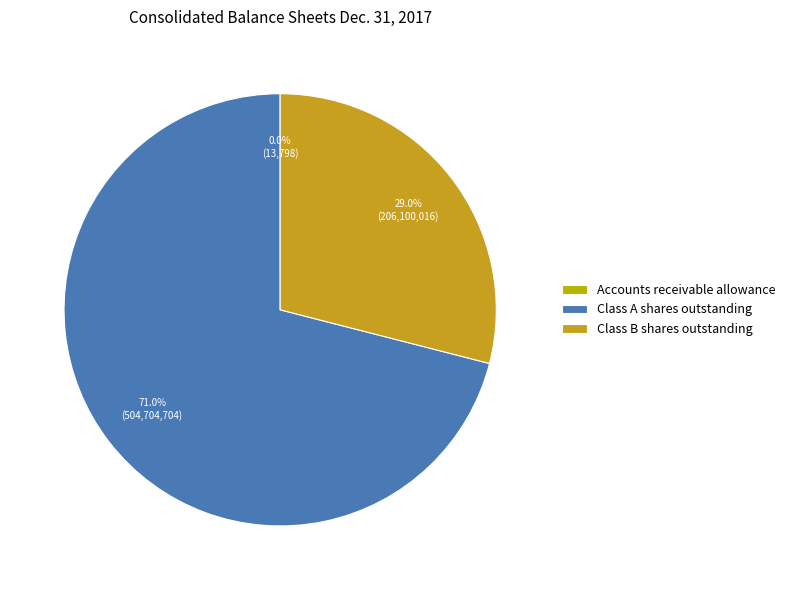

Which category has the biggest portion of the pie?

Class A shares outstanding